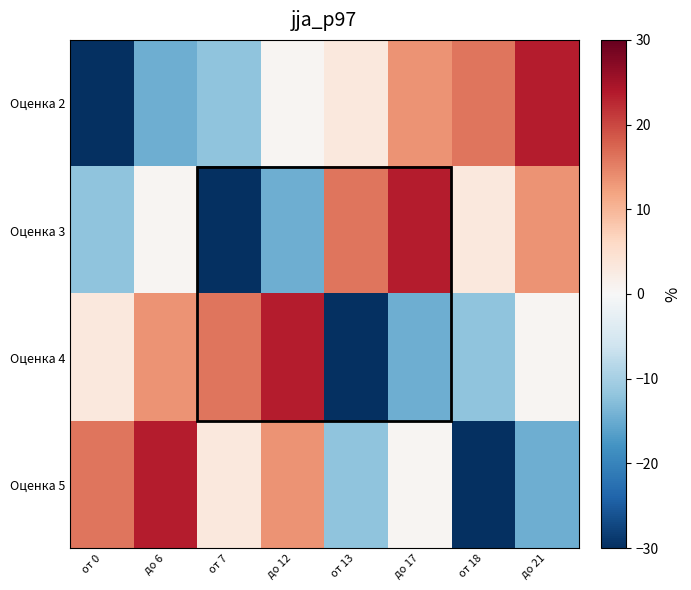

Which label corresponds to the largest value in the chart?

до 21